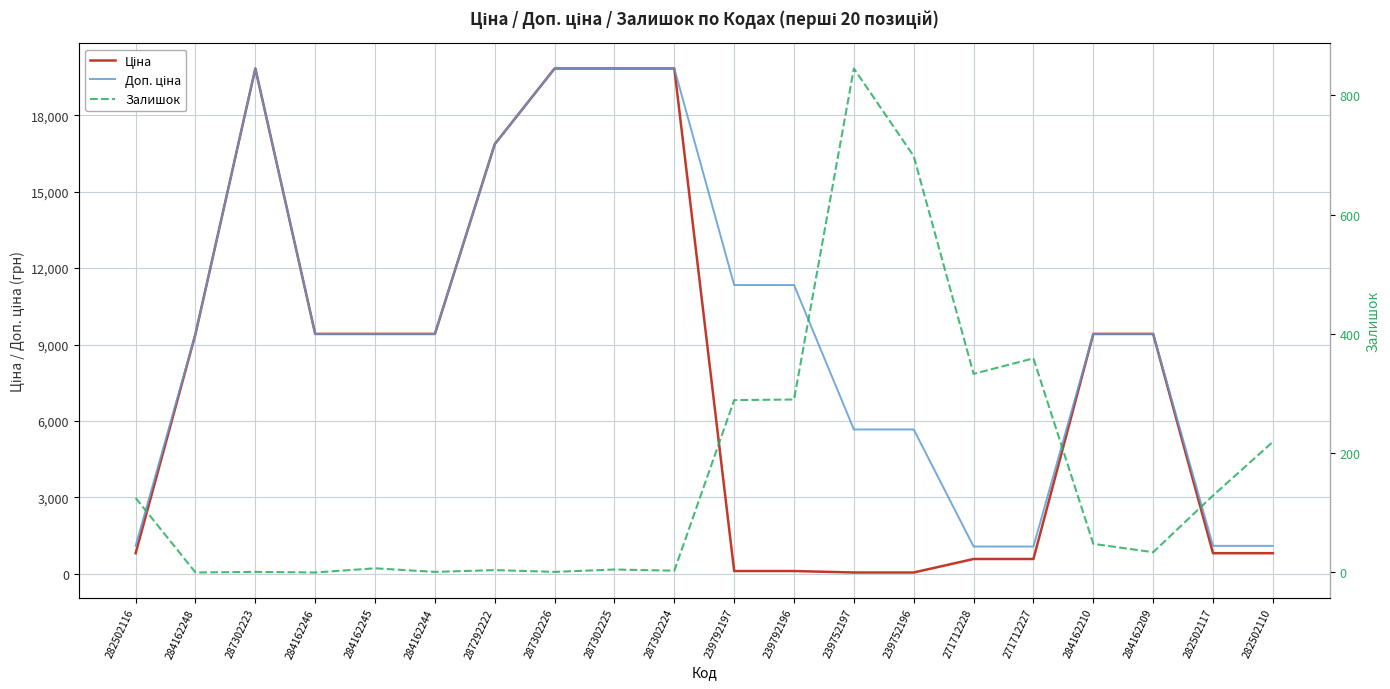

What is the maximum value for Доп. ціна?

19831.1